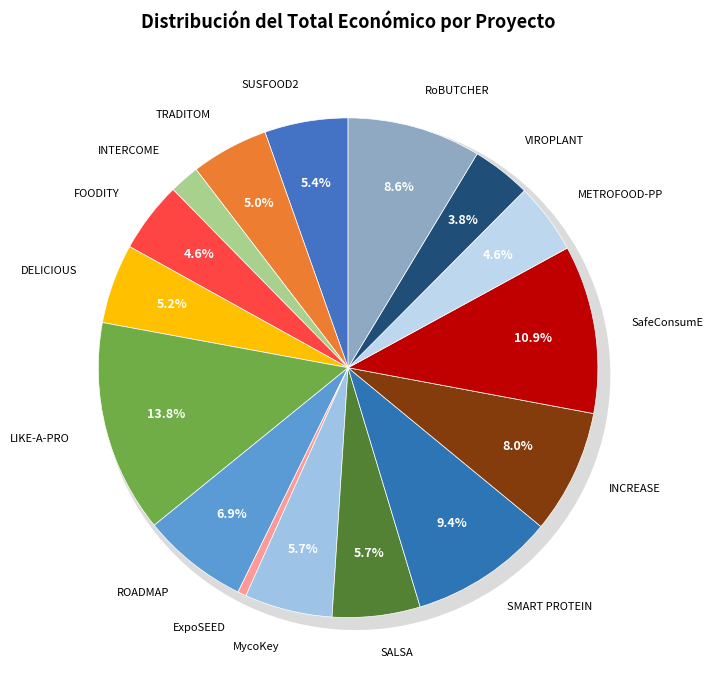

What is the total percentage of LIKE-A-PRO and ROADMAP?

20.6%